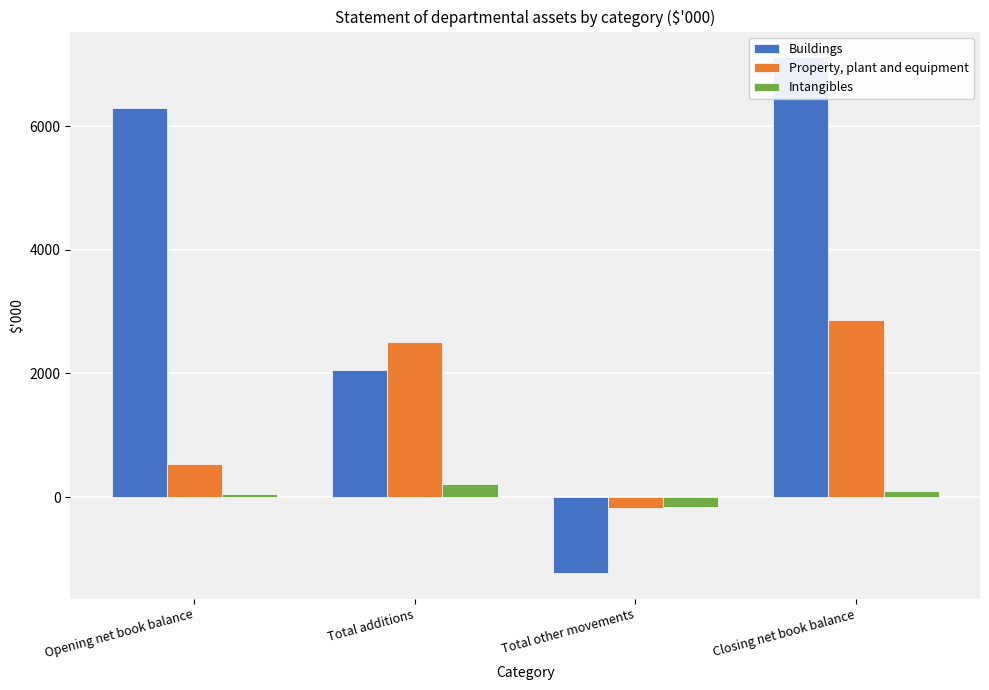

How many values in Intangibles are above zero?

3